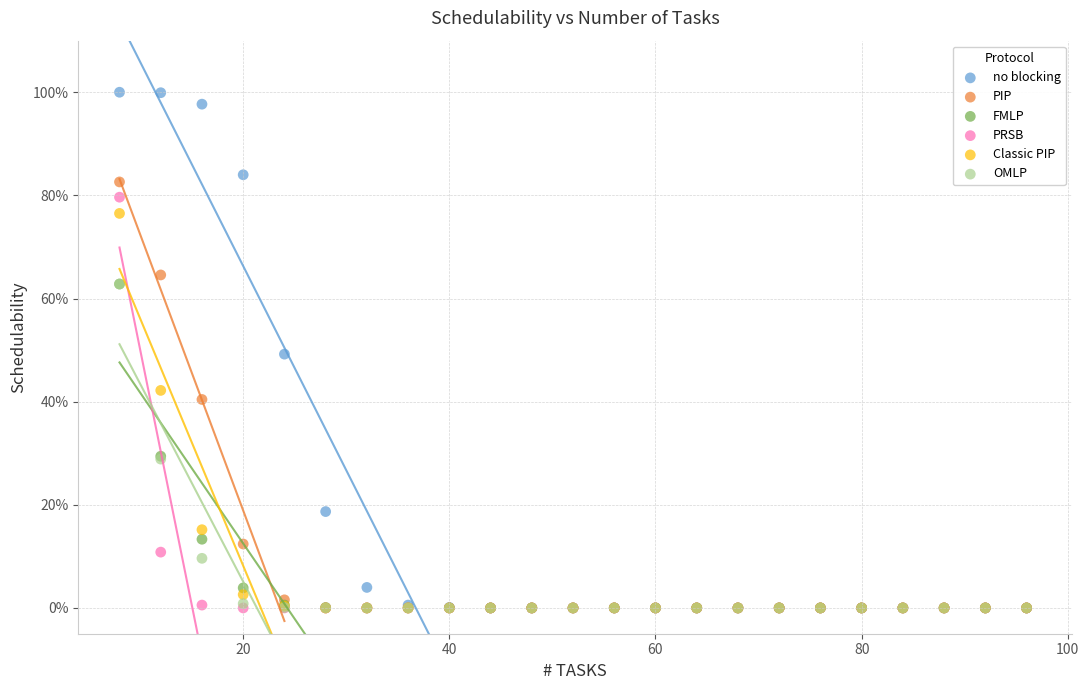

Which series has the widest spread of Y values?

no blocking